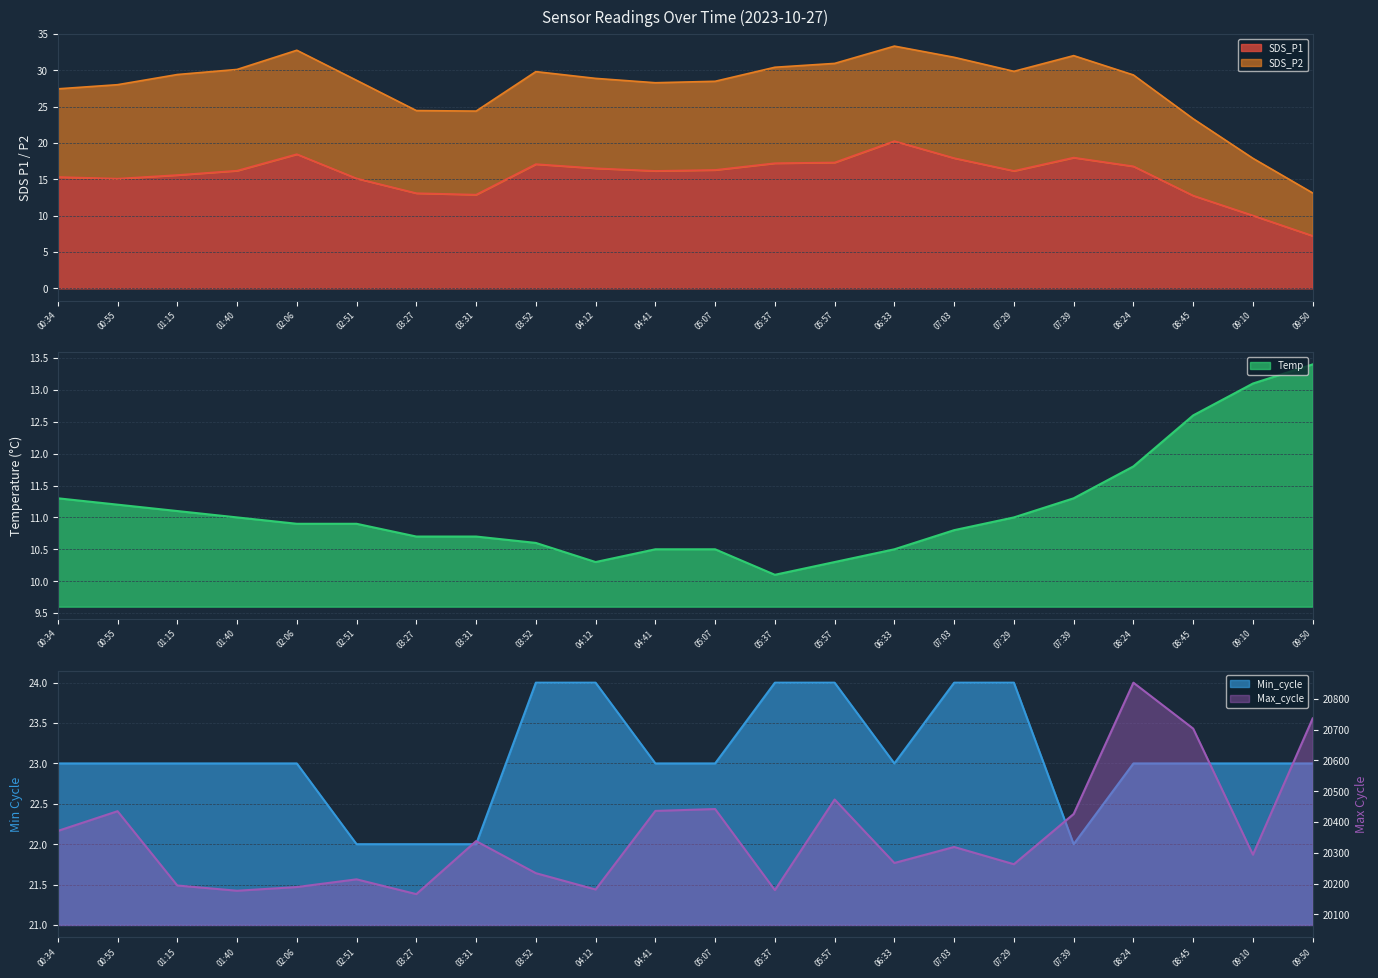

What is the maximum value for SDS_P1?

20.3